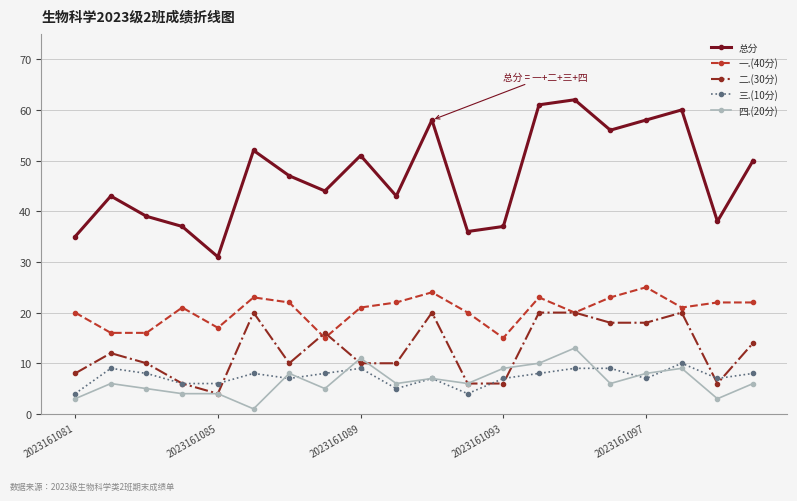

True or false: 总分 and 二.(30分) cross at least once.

False